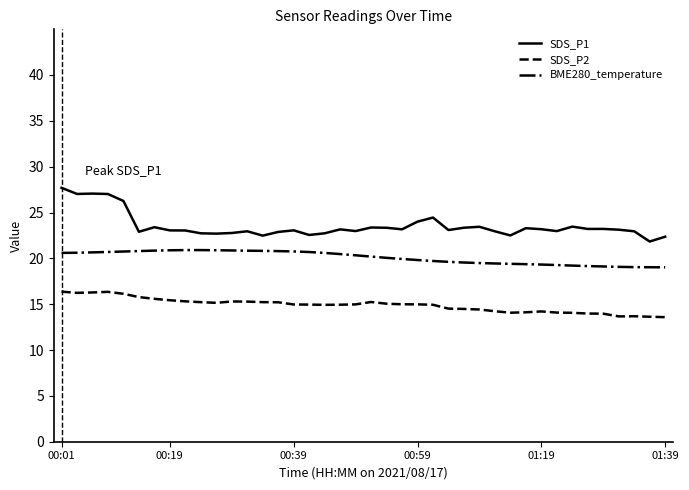

Which series has the widest spread of values?

SDS_P1